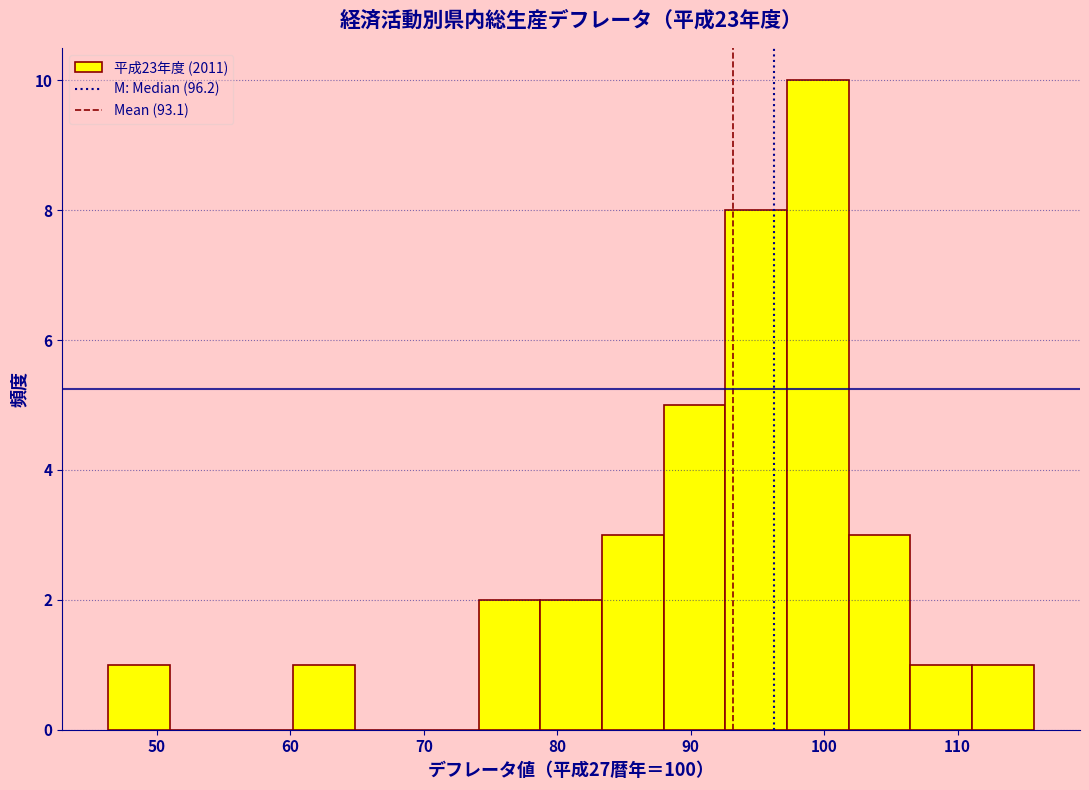

How tall is the bar that spans 106 to 111 on the x-axis? Neither the bar edges nor the heights are printed on the chart, so give them approximately, as read against the axes.

1